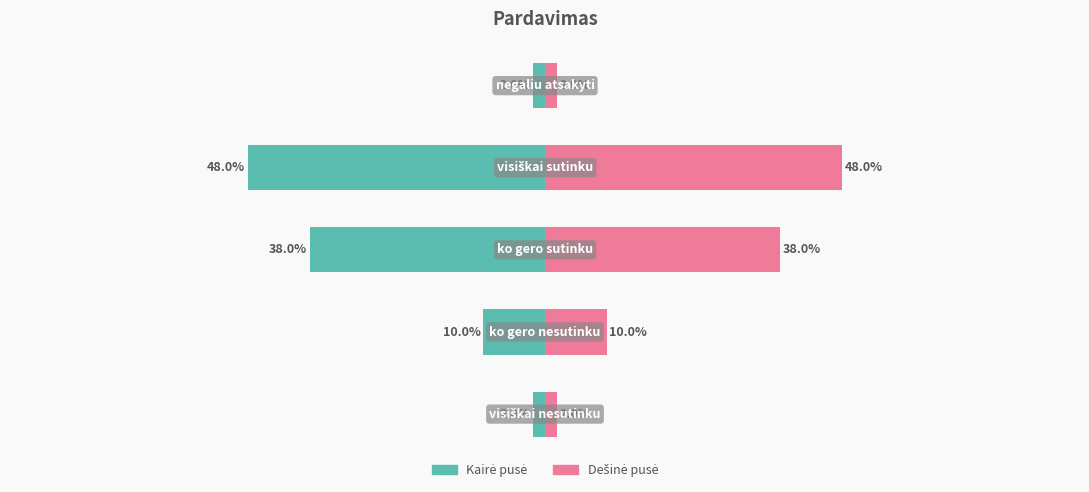

Is it true that Dešinė equals 2 at 4?

False